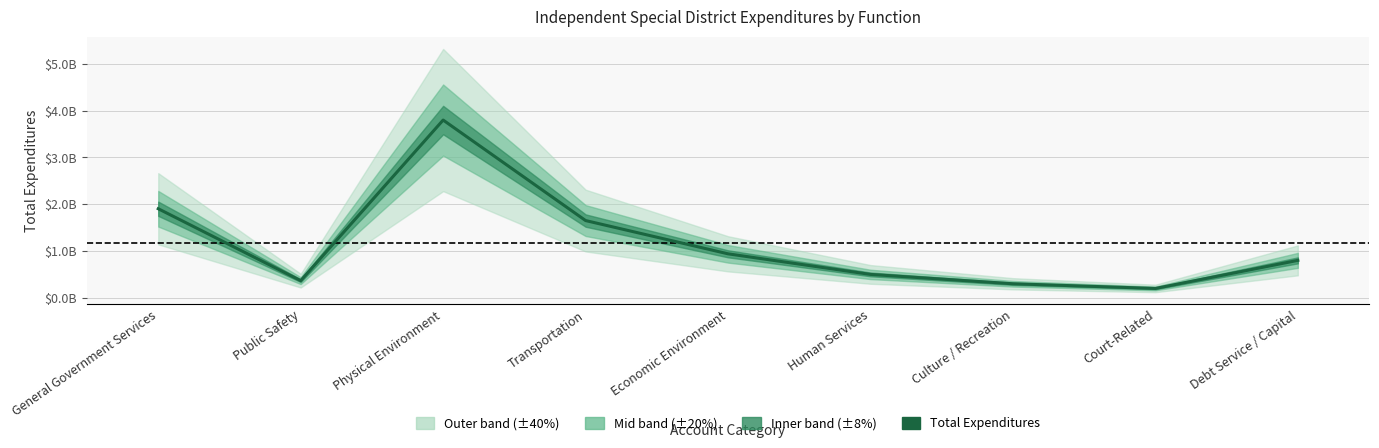

List the labels in order of value, smallest first.

Court-Related, Culture / Recreation, Public Safety, Human Services, Debt Service / Capital, Economic Environment, Transportation, General Government Services, Physical Environment